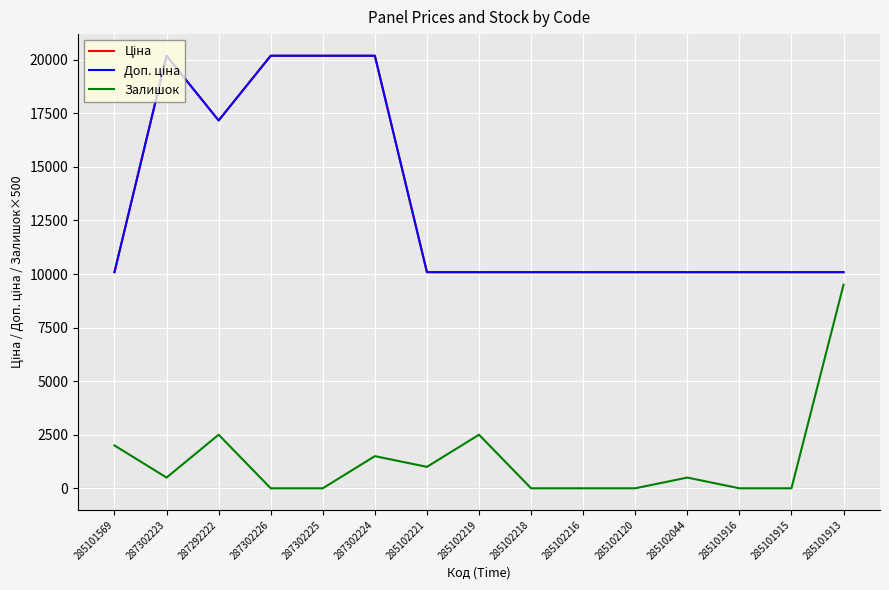

True or false: Залишок has a value of 1183.8 at 285101569.

False